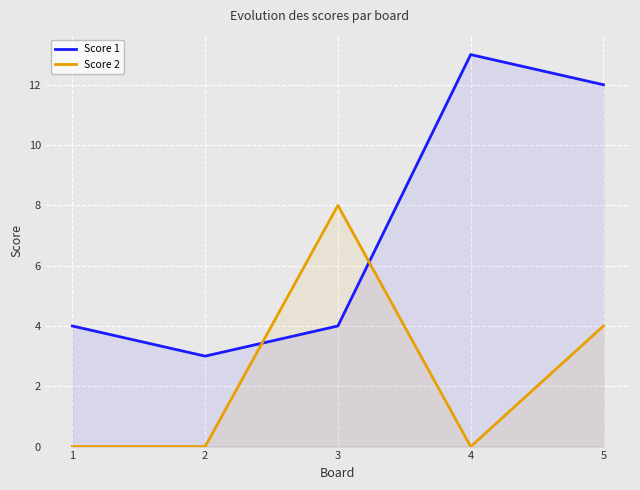

Which category has the lowest value across all series?

1